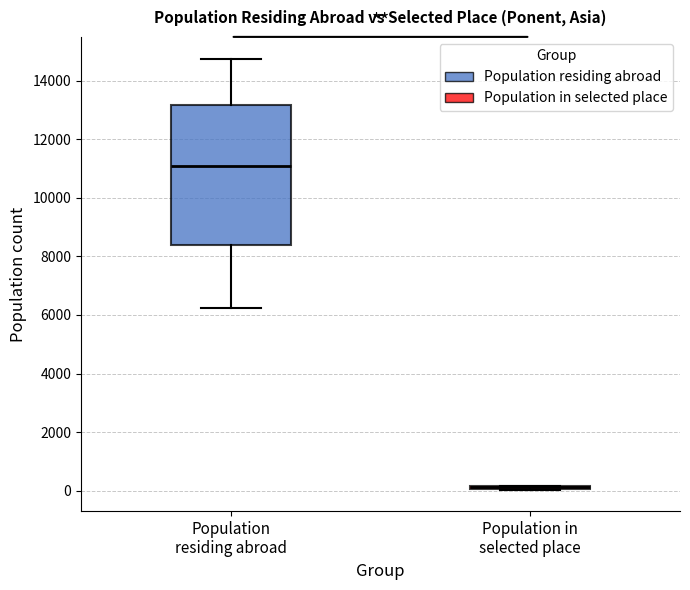

Reading left to right, transcribe this box plot: for each box, give where its median line is, the range the box spans, and where its two whiskers end, as read against the y-axis. The values are not printed on the chart, so give them approximately, as read against the axis.

Population residing abroad: median 11000, box 8400 to 13200, whiskers 6200 to 14800
Population in selected place: box collapsed to a line at 200, whiskers 0 to 200